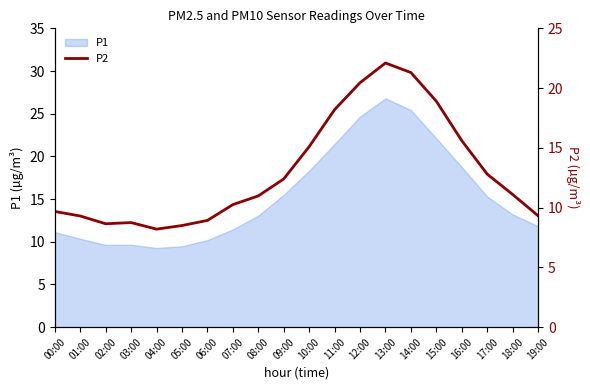

What is the value of the 16th point from the left?

18.9